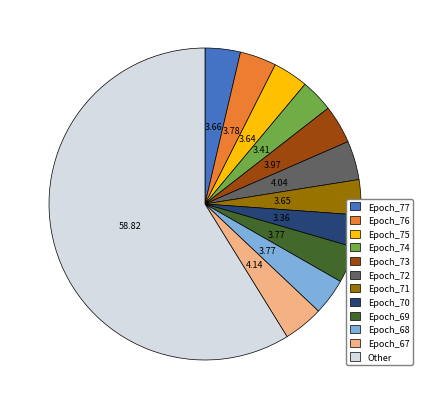

True or false: Epoch_75 accounts for 4% of the total.

True